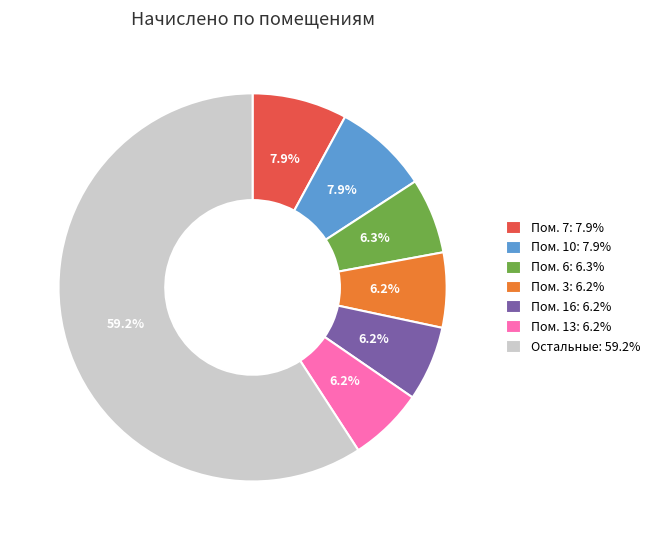

Combined, do Пом. 10: 7.9% and Пом. 3: 6.2% account for over 50%?

No